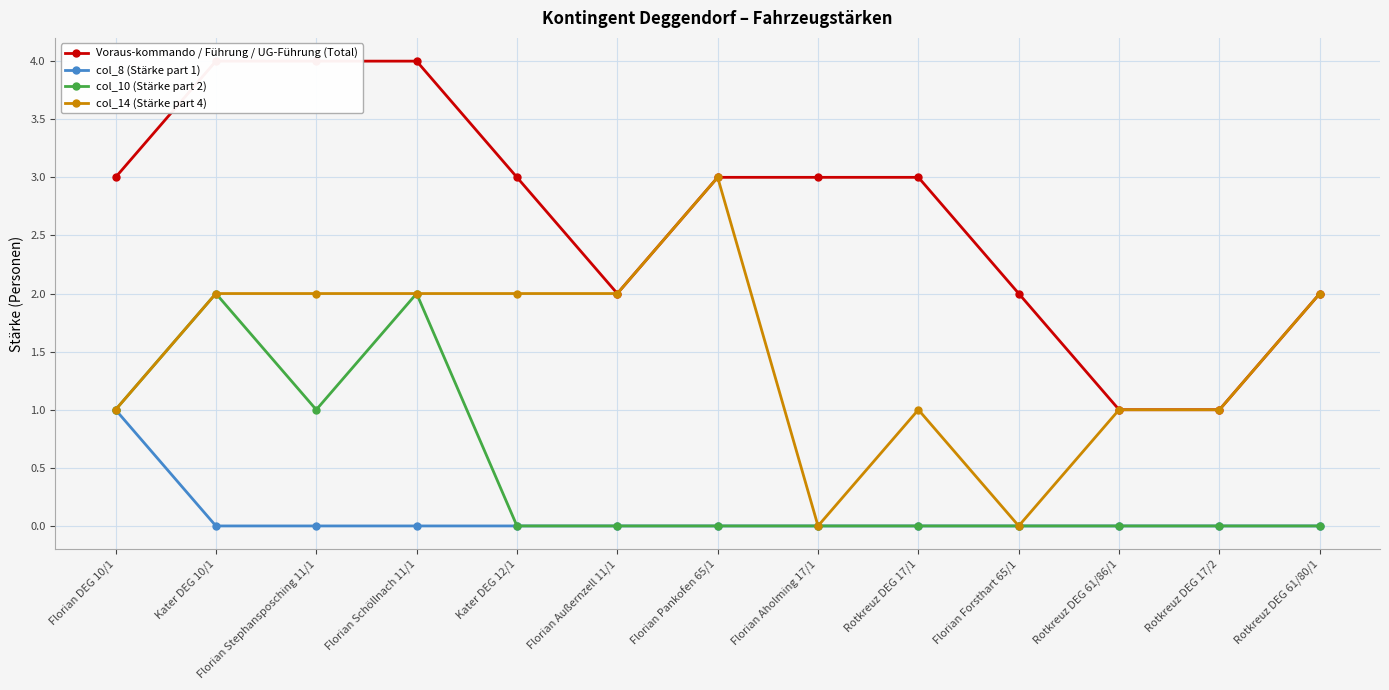

Is the value of col_10 (Stärke part 2) at Florian Außernzell 11/1 greater than the value of col_14 (Stärke part 4) at Florian Außernzell 11/1?

No